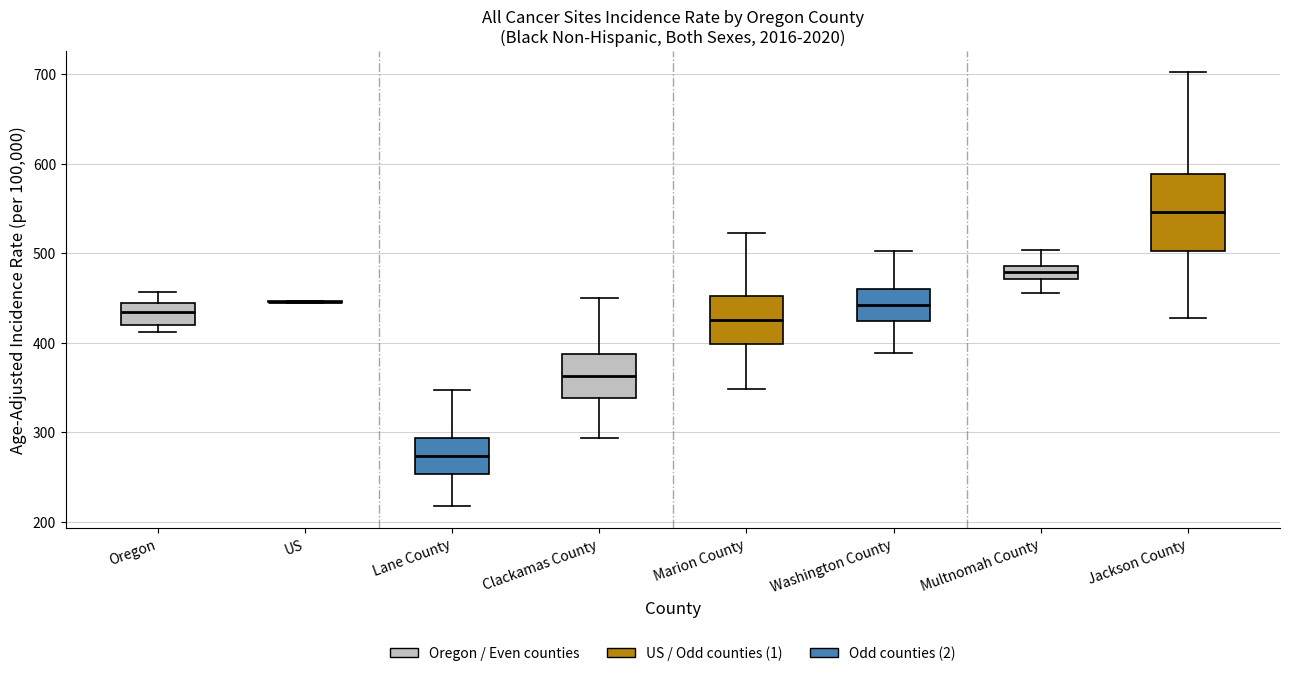

Which box is the tallest, from its lower edge to its upper edge?

Jackson County